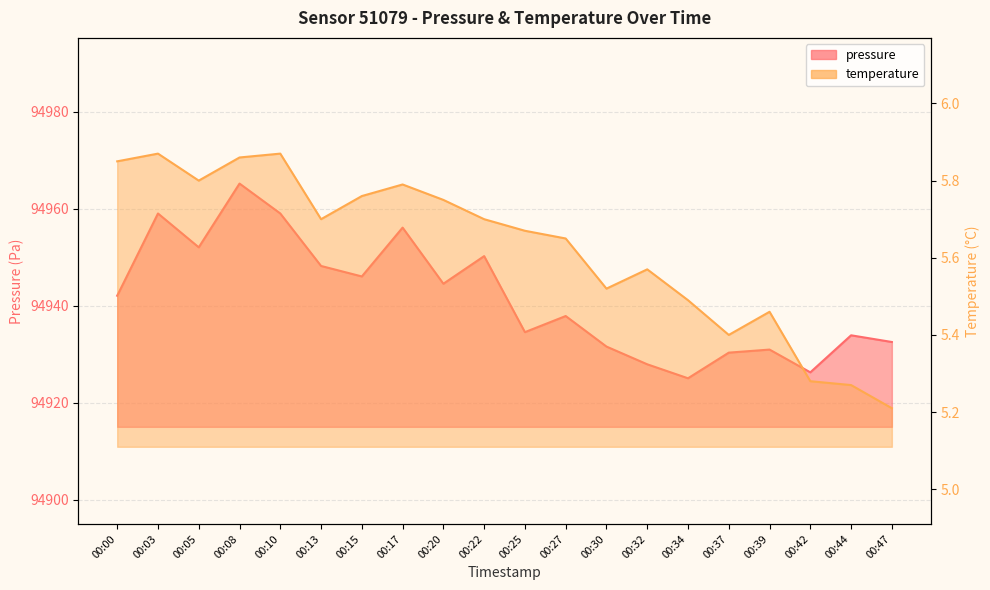

What is the difference between the pressure values at 00:42 and 00:03?

32.7